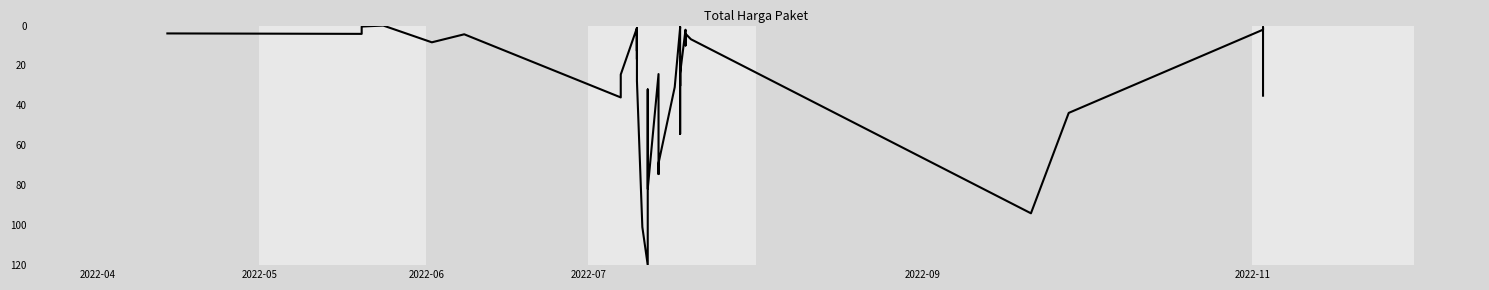

Count the number of data series in this chart.

1